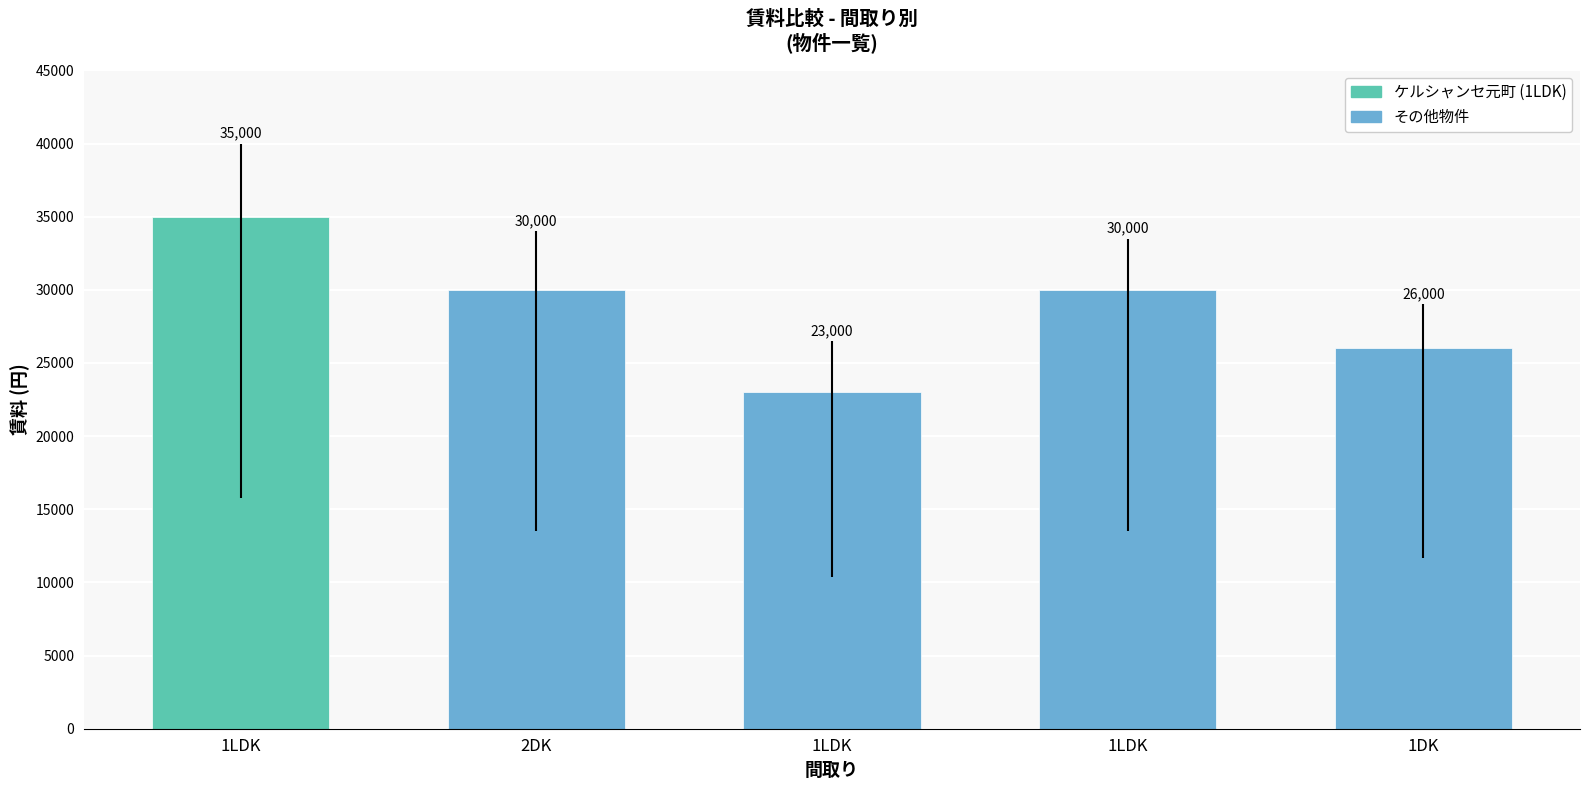

Which label corresponds to the smallest value in the chart?

1LDK